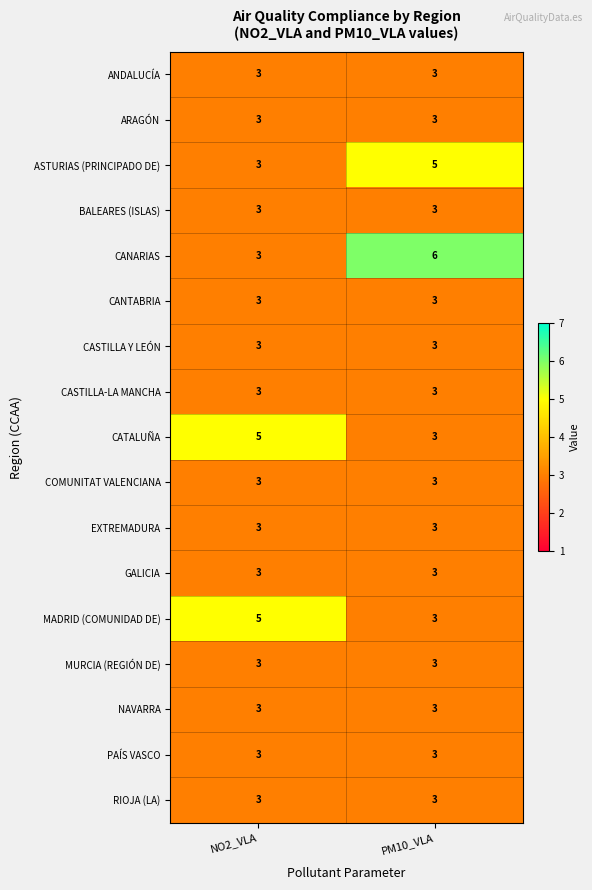

Between NO2_VLA and PM10_VLA, which series saw the biggest shift?

CANARIAS